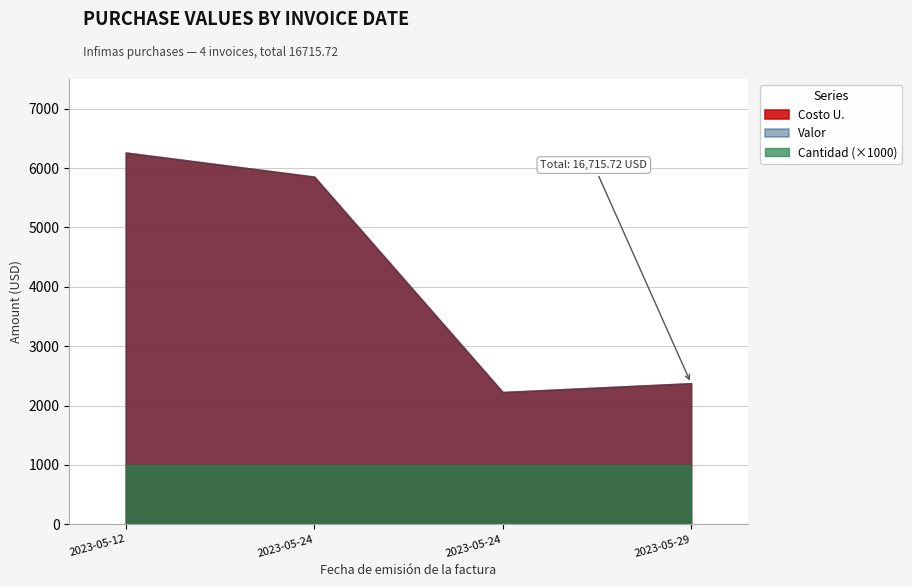

True or false: Valor and Cantidad cross at least once.

False